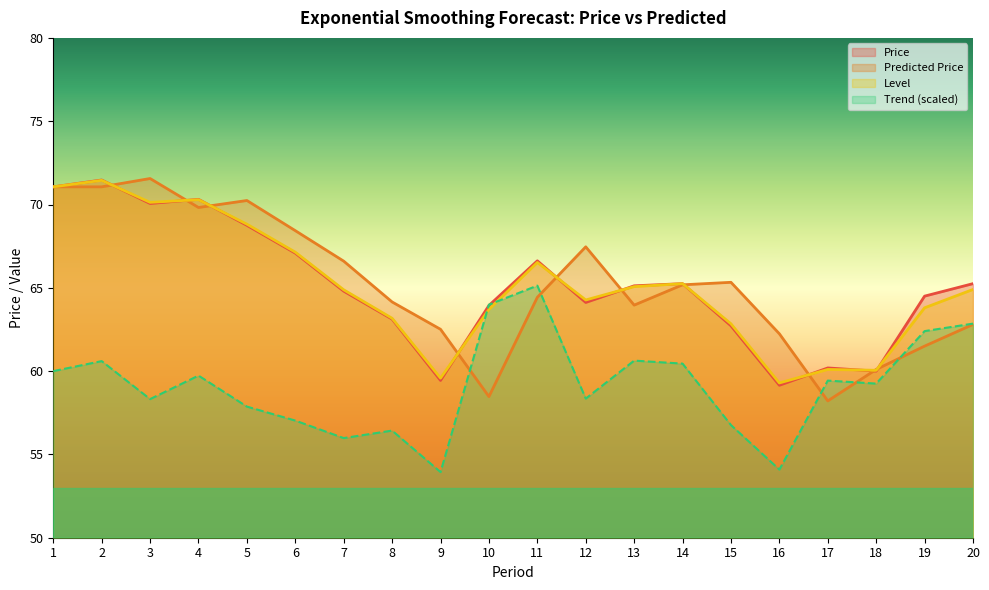

What is the greatest value displayed?

71.6